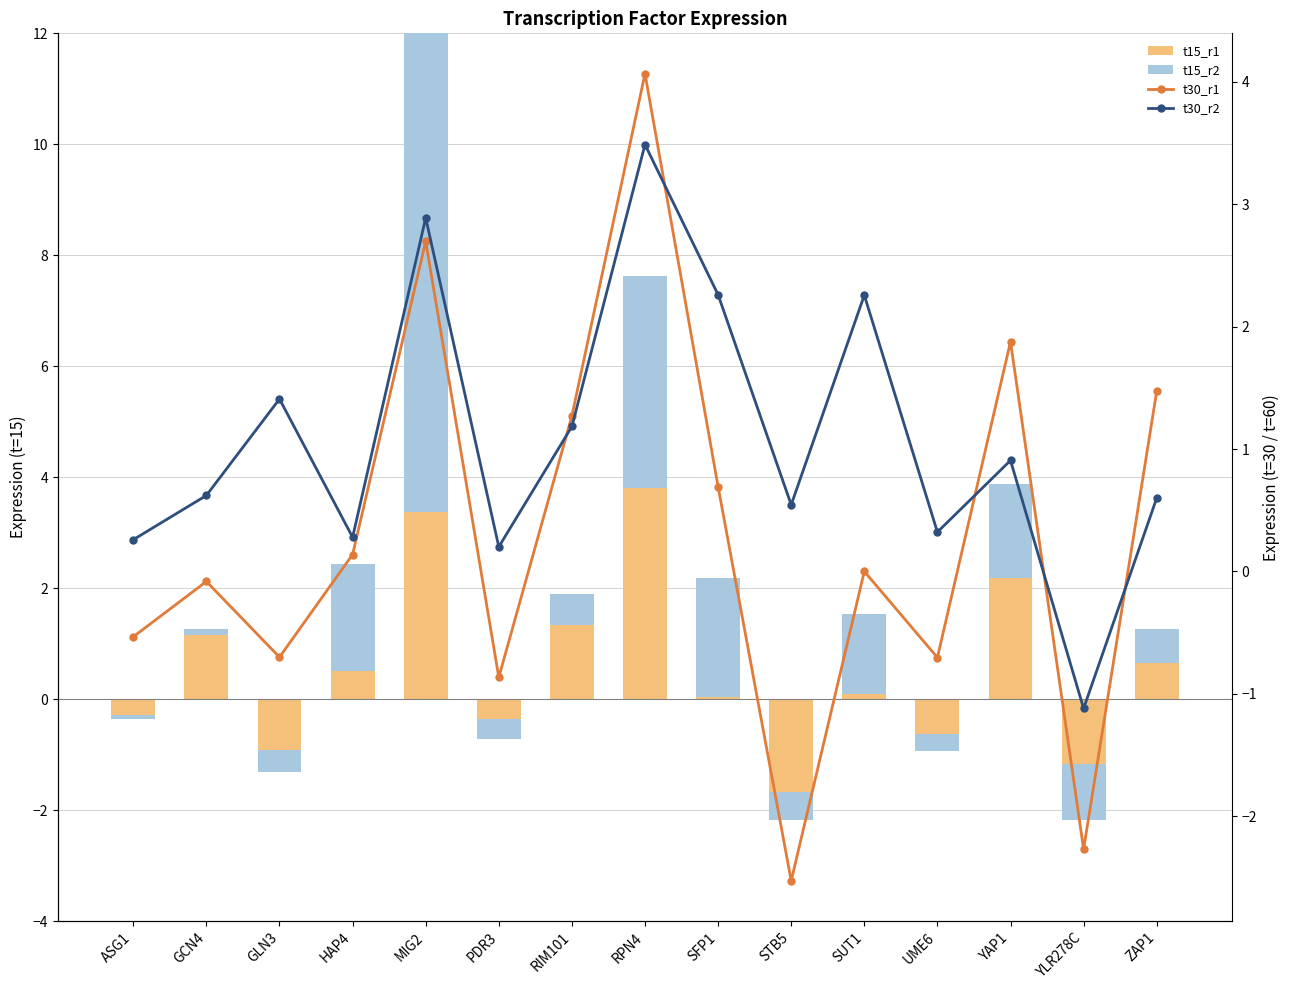

List the labels in order of t15_r1 value, largest first.

RPN4, MIG2, YAP1, RIM101, GCN4, ZAP1, HAP4, SUT1, SFP1, PDR3, ASG1, UME6, YLR278C, GLN3, STB5